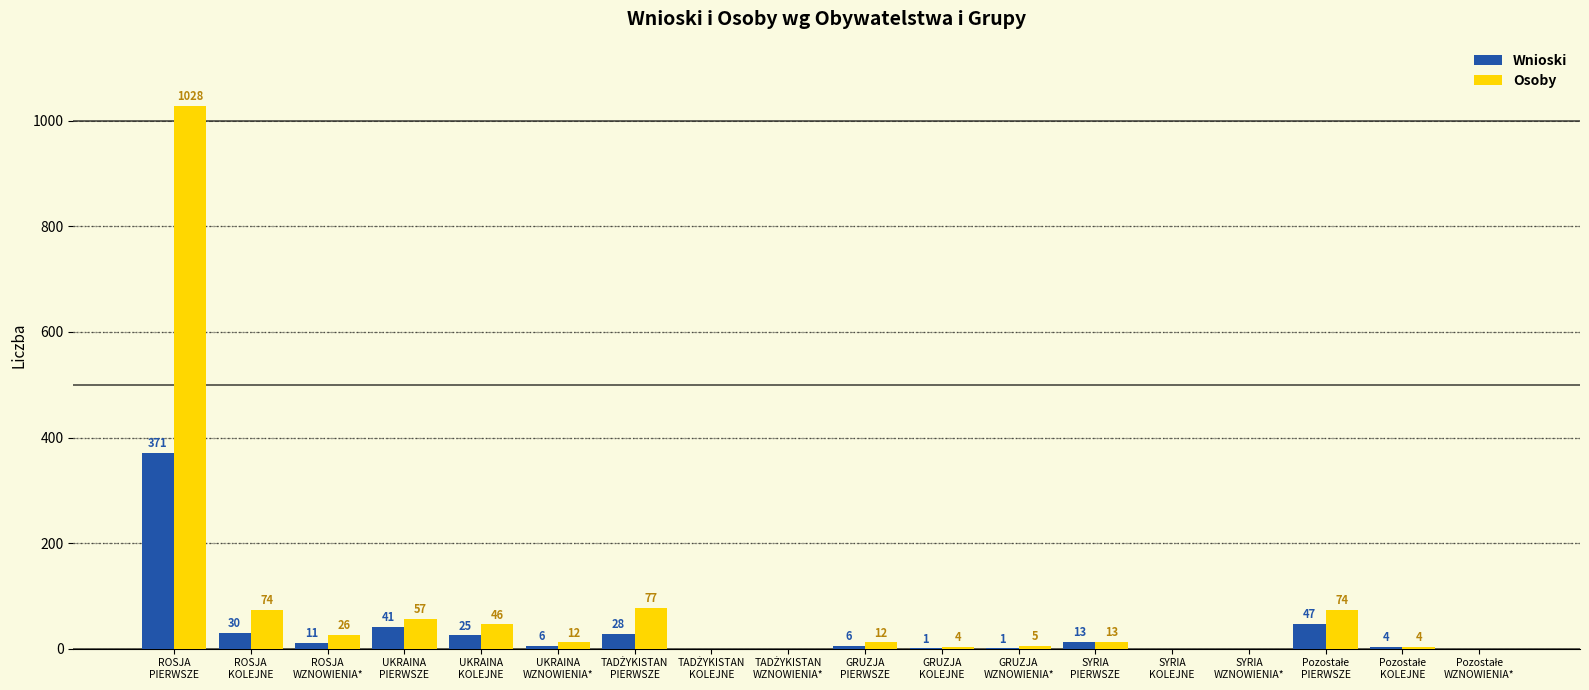

At which label does Osoby first exceed 12?

ROSJA
PIERWSZE